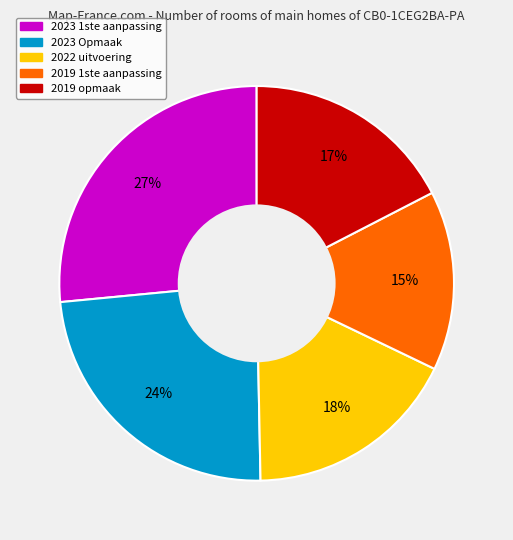

How many slices are in this pie chart?

5